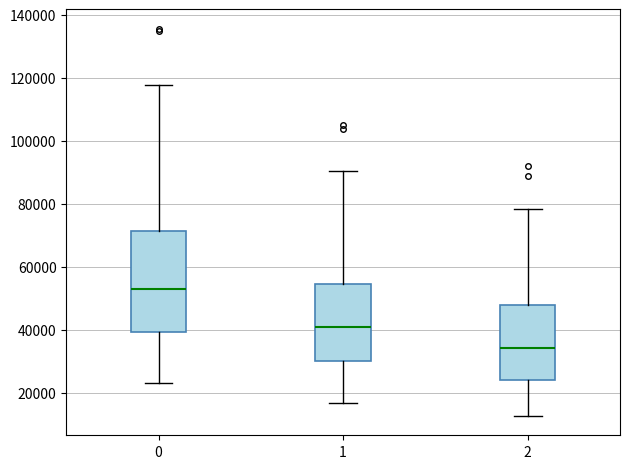

Where does the lower whisker of the box at x = 0 end on the y-axis? The values are not printed on the chart, so give them approximately, as read against the axis.

24000